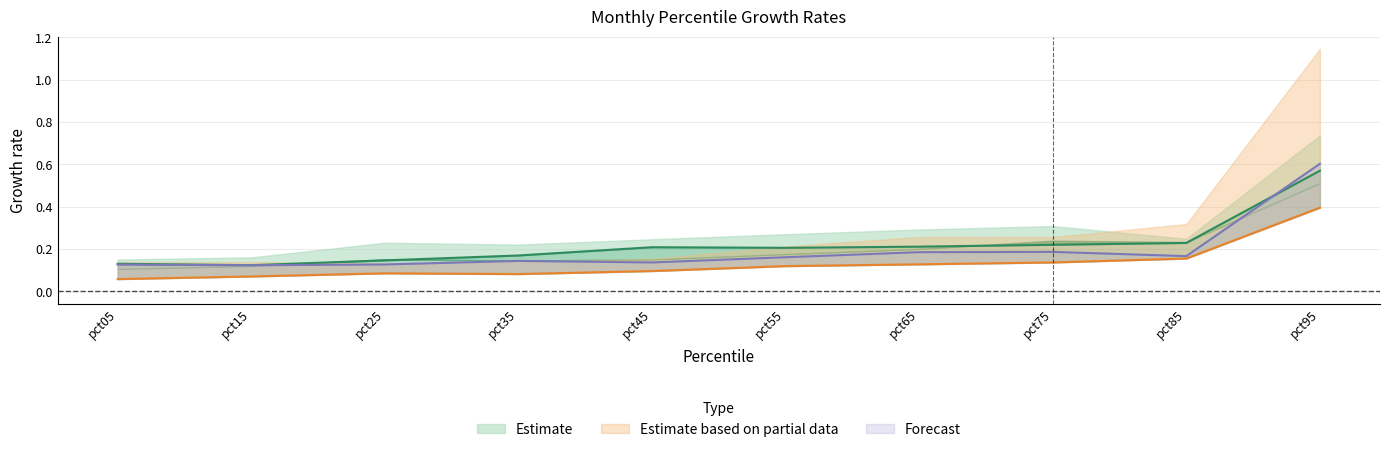

At which category is the sum across all series the highest?

pct95